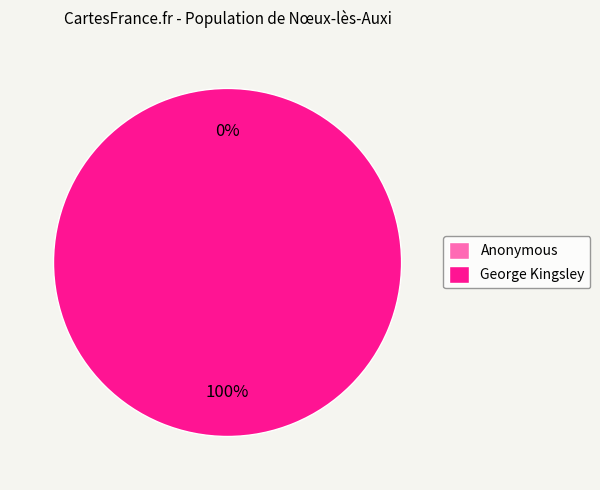

Combined, do Anonymous and George Kingsley account for over 50%?

Yes